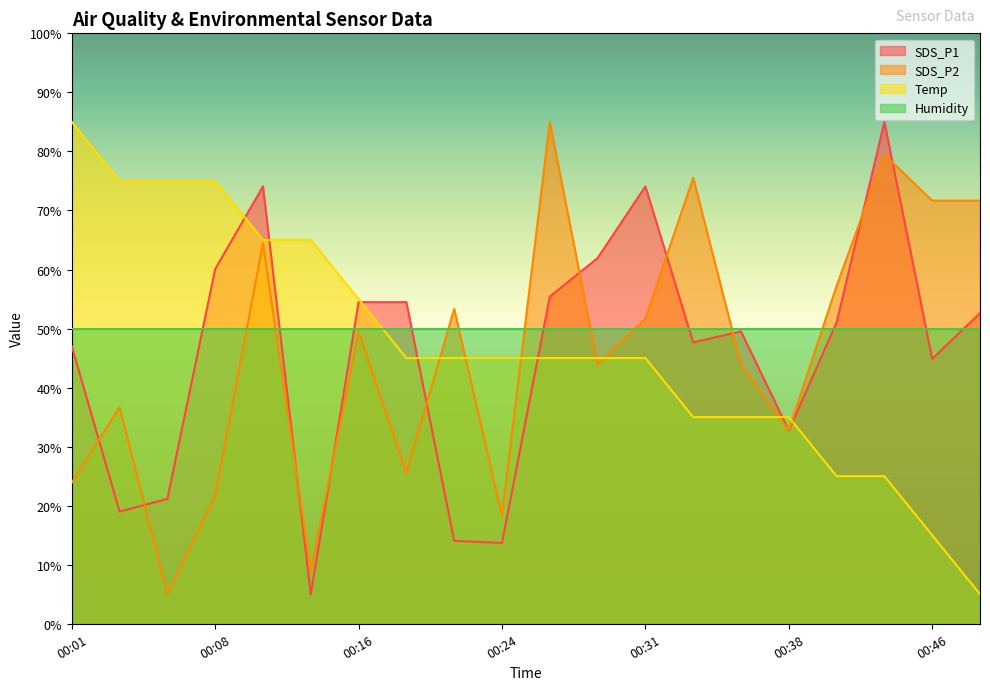

Which series has the widest spread of values?

SDS_P1